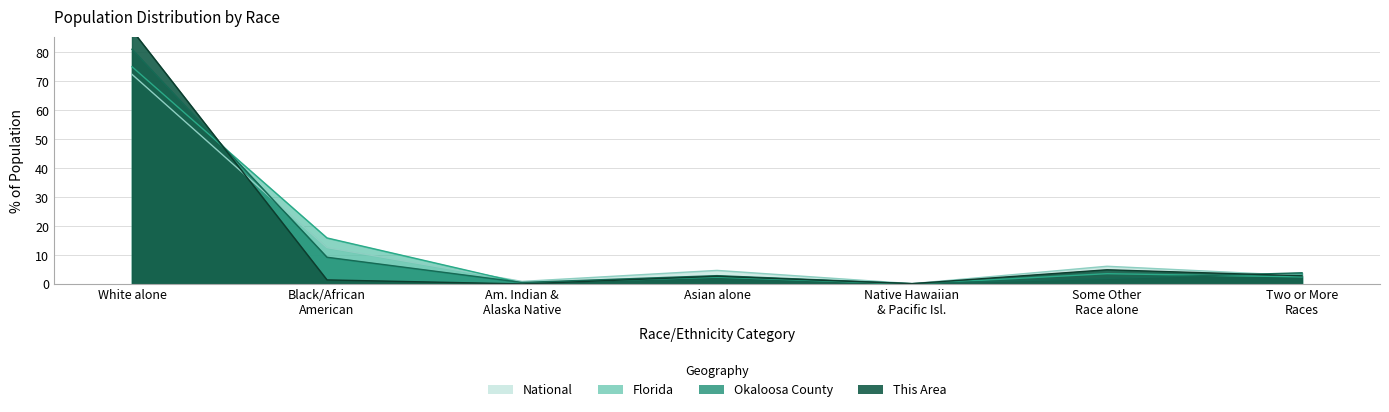

Where is Florida nearest to the value 37?

Black/African American